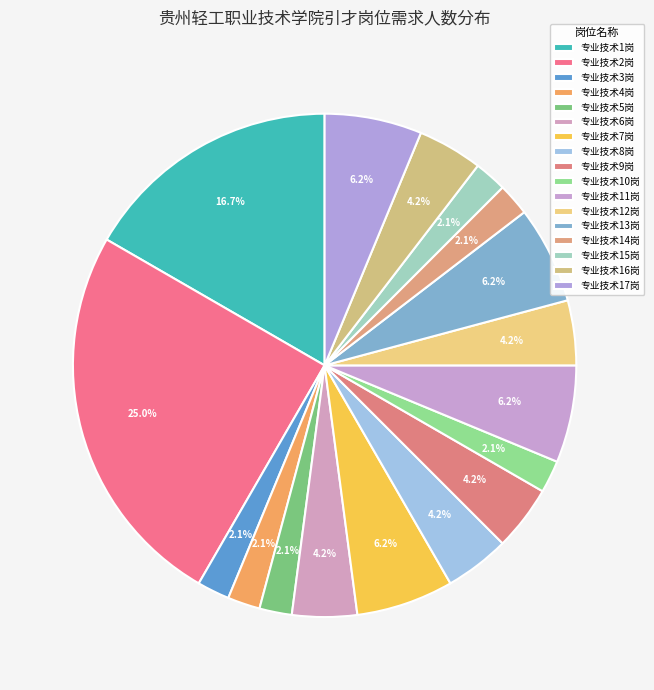

How many segments does this pie chart have?

17